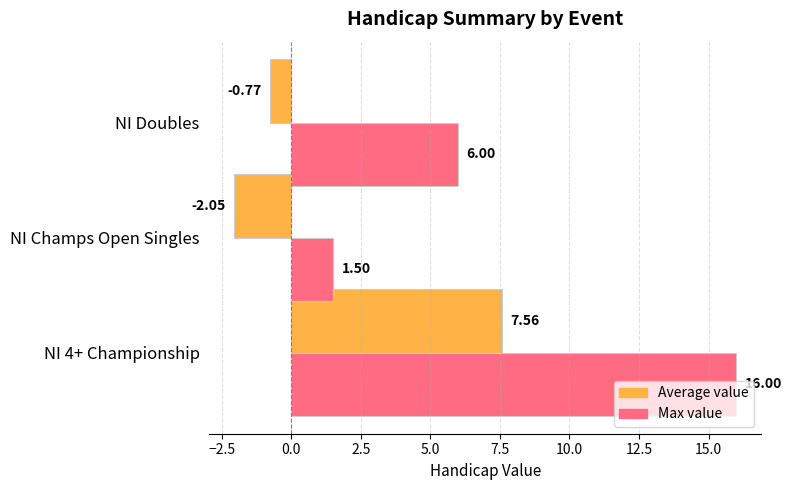

List the labels in order of Average value value, largest first.

NI 4+ Championship, NI Doubles, NI Champs Open Singles